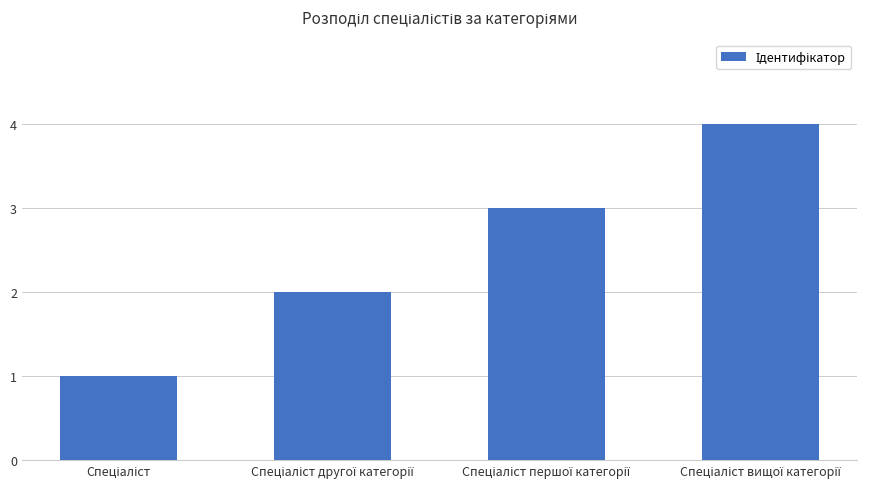

What is the maximum value shown in the chart?

4